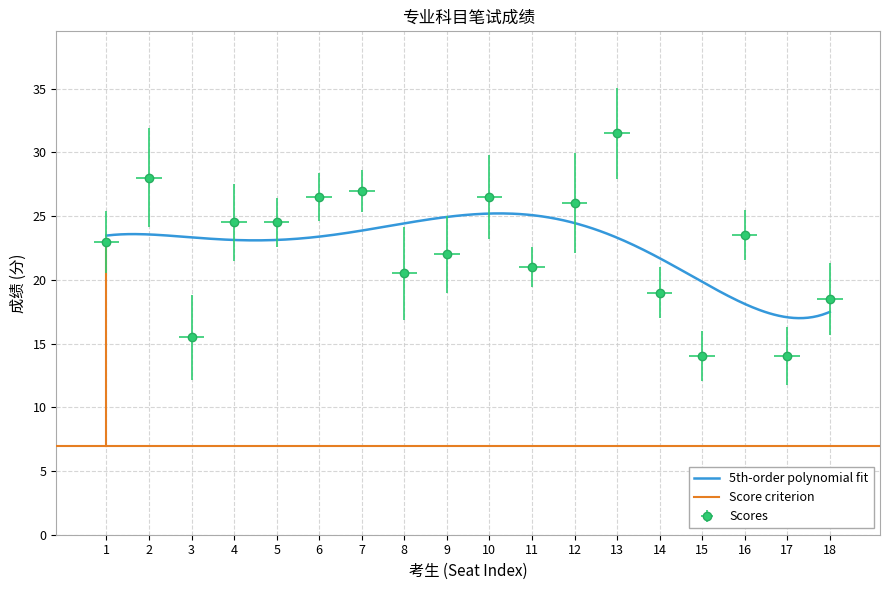

What is the difference between the maximum and minimum values?

17.5